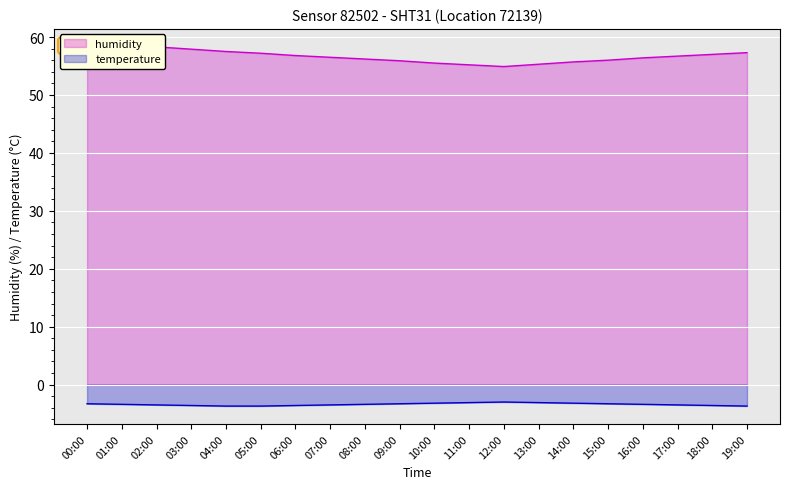

Rank the series at 10:00 from highest to lowest value.

humidity, temperature